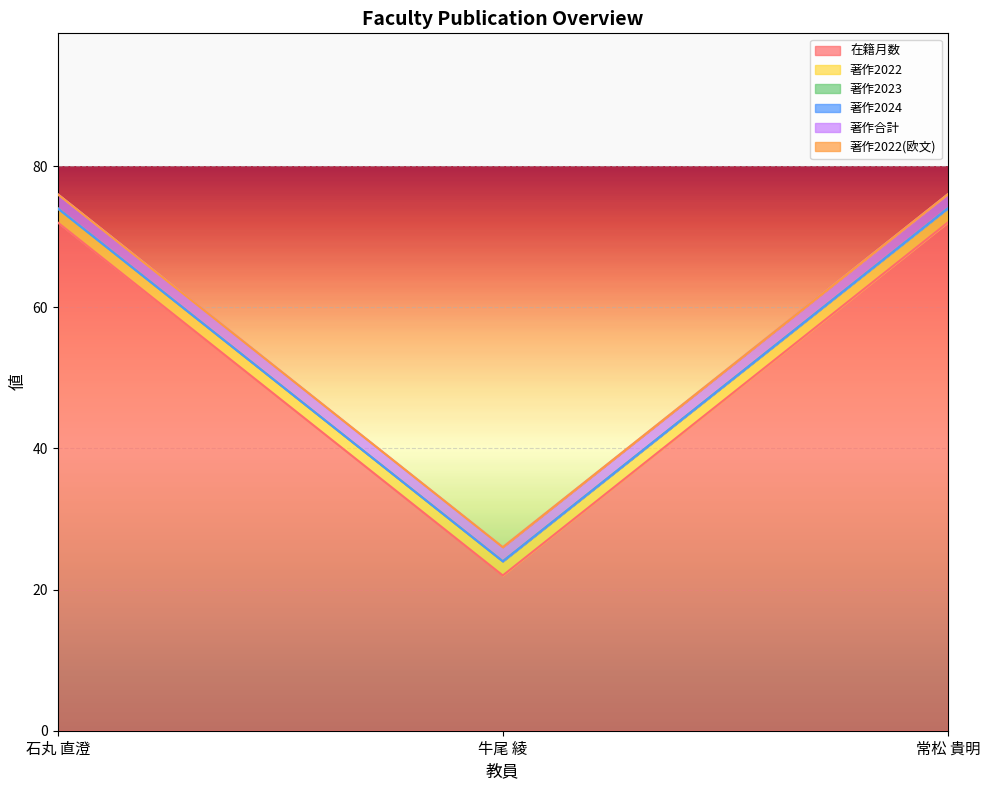

What is the difference between the 在籍月数 values at 石丸 直澄 and 牛尾 綾?

50